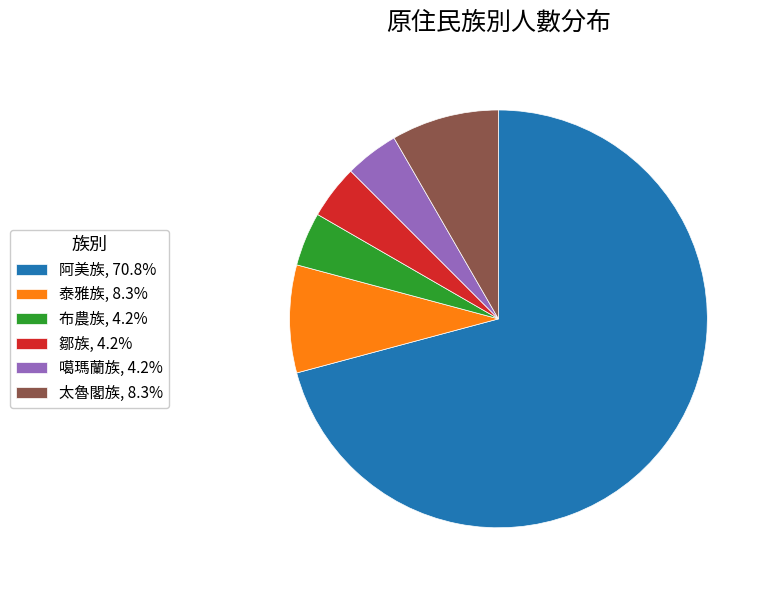

Do 布農族, 4.2% and 噶瑪蘭族, 4.2% together represent more than half of the pie?

No